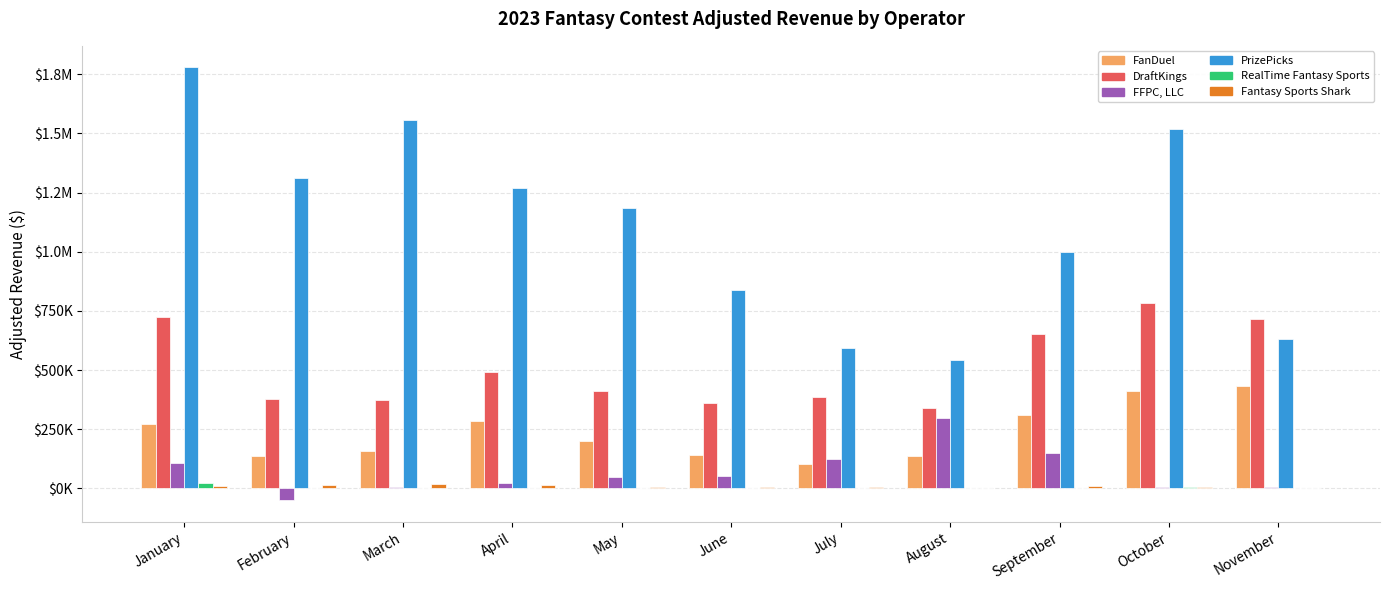

What is the smallest value displayed?

-50724.5